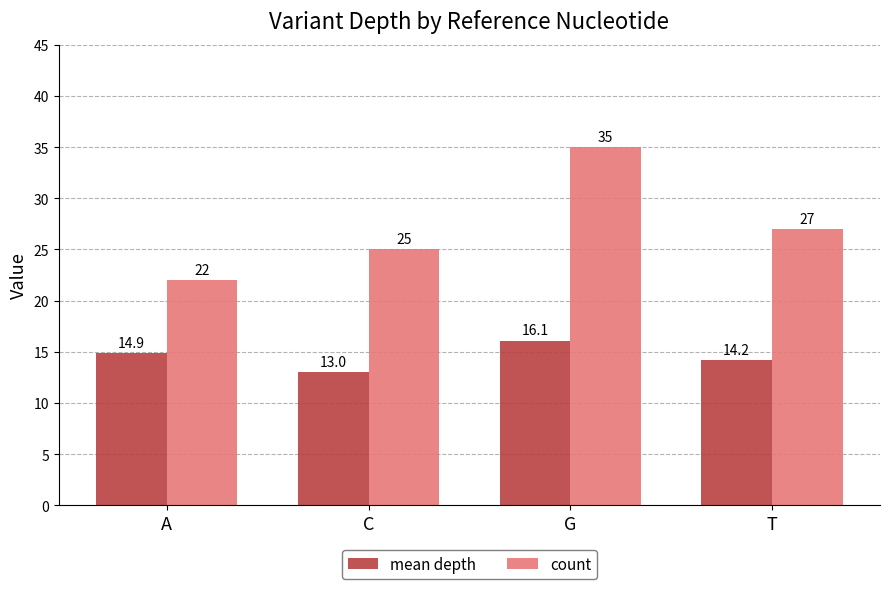

What is the value of the count bar at the 1st from the left?

22.0